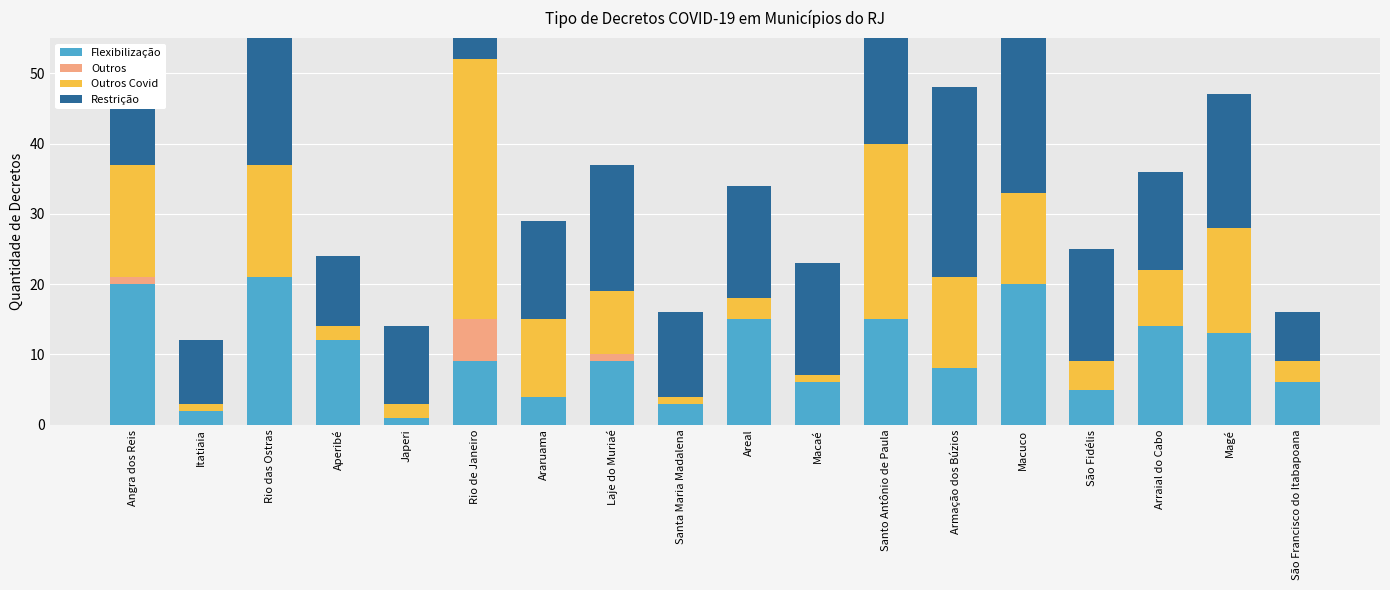

Reading right to left, what are all the values shown in this chart?

Flexibilização: São Francisco do Itabapoana=6	Magé=13	Arraial do Cabo=14	São Fidélis=5	Macuco=20	Armação dos Búzios=8	Santo Antônio de Paula=15	Macaé=6	Areal=15	Santa Maria Madalena=3	Laje do Muriaé=9	Araruama=4	Rio de Janeiro=9	Japeri=1	Aperibé=12	Rio das Ostras=21	Itatiaia=2	Angra dos Reis=20
Outros: São Francisco do Itabapoana=0	Magé=0	Arraial do Cabo=0	São Fidélis=0	Macuco=0	Armação dos Búzios=0	Santo Antônio de Paula=0	Macaé=0	Areal=0	Santa Maria Madalena=0	Laje do Muriaé=1	Araruama=0	Rio de Janeiro=6	Japeri=0	Aperibé=0	Rio das Ostras=0	Itatiaia=0	Angra dos Reis=1
Outros Covid: São Francisco do Itabapoana=3	Magé=15	Arraial do Cabo=8	São Fidélis=4	Macuco=13	Armação dos Búzios=13	Santo Antônio de Paula=25	Macaé=1	Areal=3	Santa Maria Madalena=1	Laje do Muriaé=9	Araruama=11	Rio de Janeiro=37	Japeri=2	Aperibé=2	Rio das Ostras=16	Itatiaia=1	Angra dos Reis=16
Restrição: São Francisco do Itabapoana=7	Magé=19	Arraial do Cabo=14	São Fidélis=16	Macuco=27	Armação dos Búzios=27	Santo Antônio de Paula=19	Macaé=16	Areal=16	Santa Maria Madalena=12	Laje do Muriaé=18	Araruama=14	Rio de Janeiro=36	Japeri=11	Aperibé=10	Rio das Ostras=26	Itatiaia=9	Angra dos Reis=16